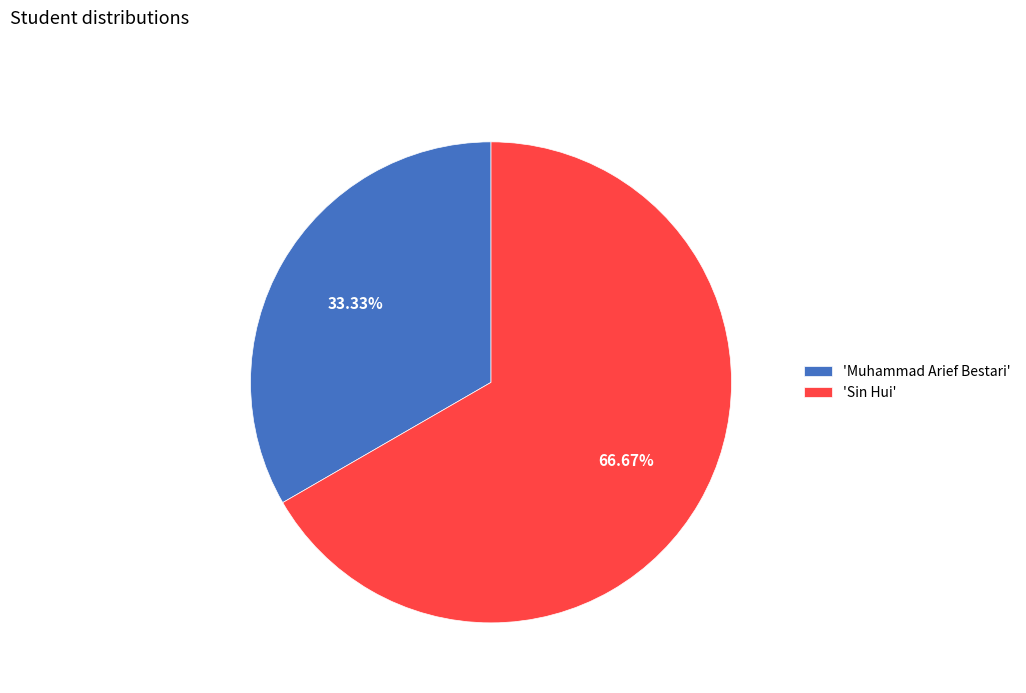

Do 'Muhammad Arief Bestari' and 'Sin Hui' together represent more than half of the pie?

Yes